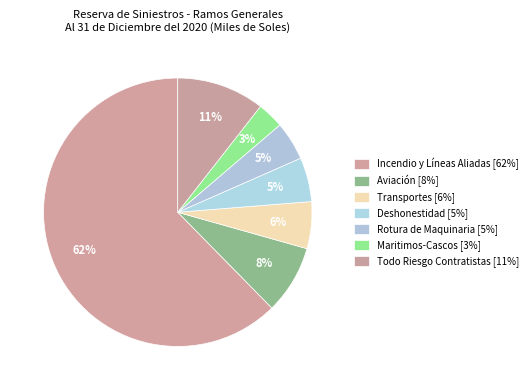

Is it true that Todo Riesgo Contratistas is 11% of the pie?

True